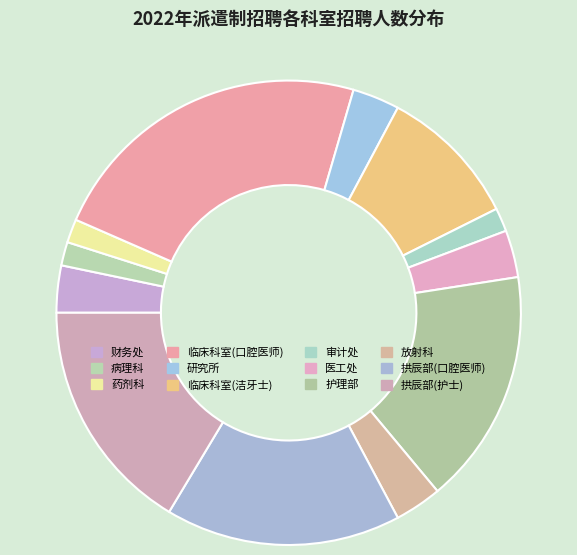

To the nearest percent, what is the difference between the 拱辰部(口腔医师) and 药剂科 slice percentages?

15%